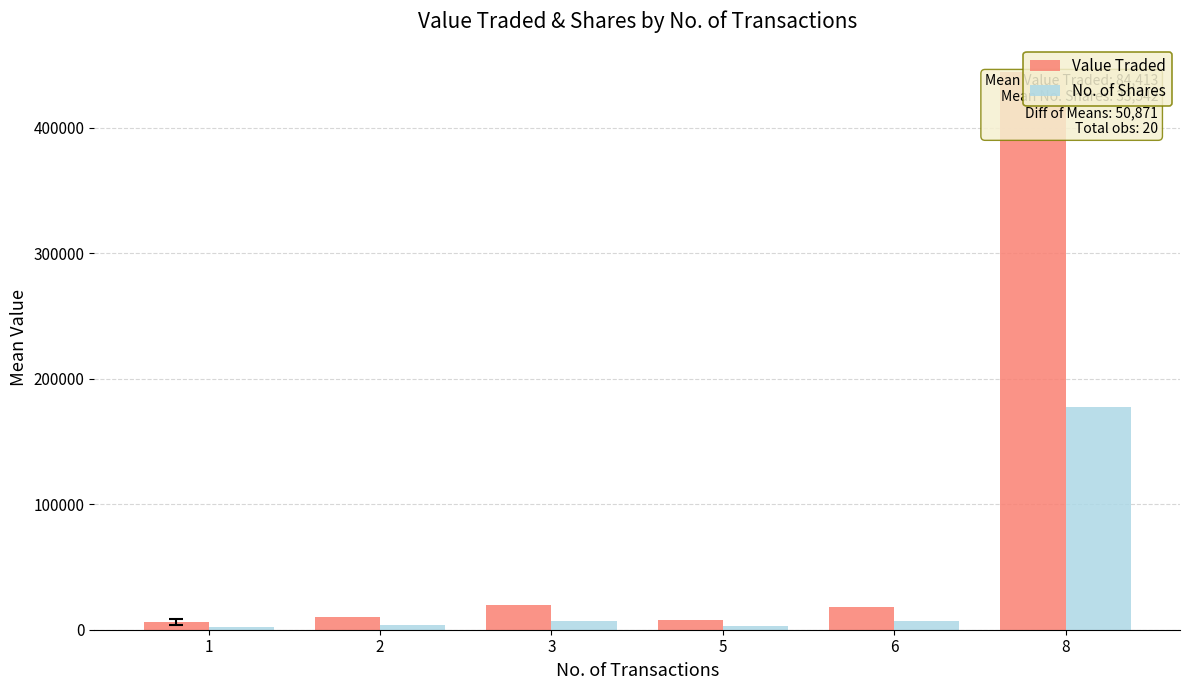

What is the total value across all series at 2?

13876.3